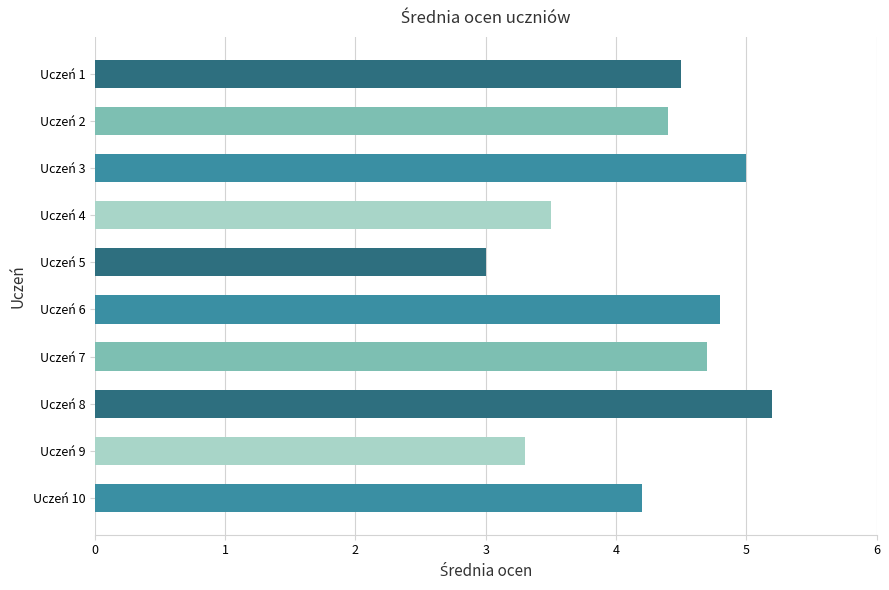

List the labels in order of value, smallest first.

Uczeń 5, Uczeń 9, Uczeń 4, Uczeń 10, Uczeń 2, Uczeń 1, Uczeń 7, Uczeń 6, Uczeń 3, Uczeń 8